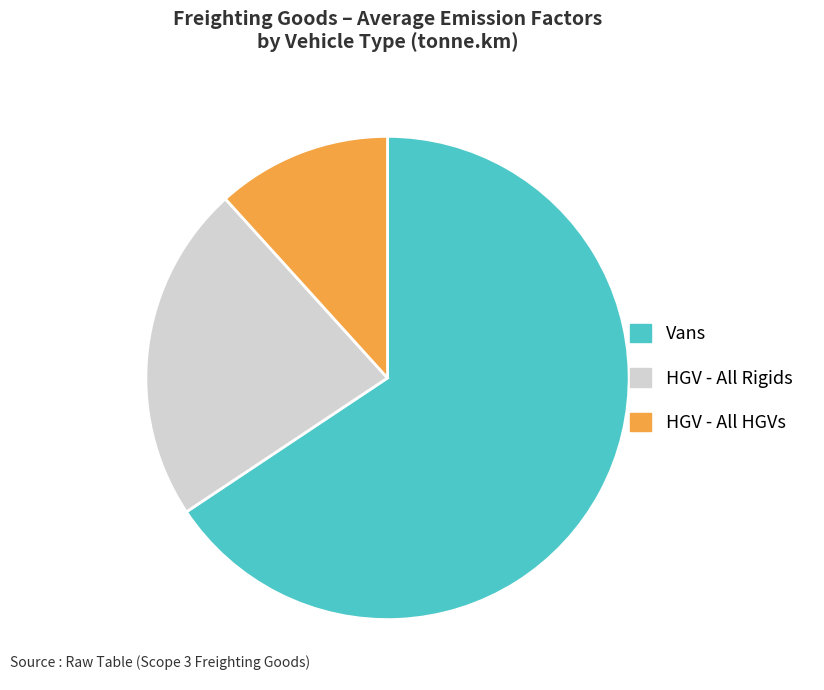

Does any single category account for the majority?

Yes